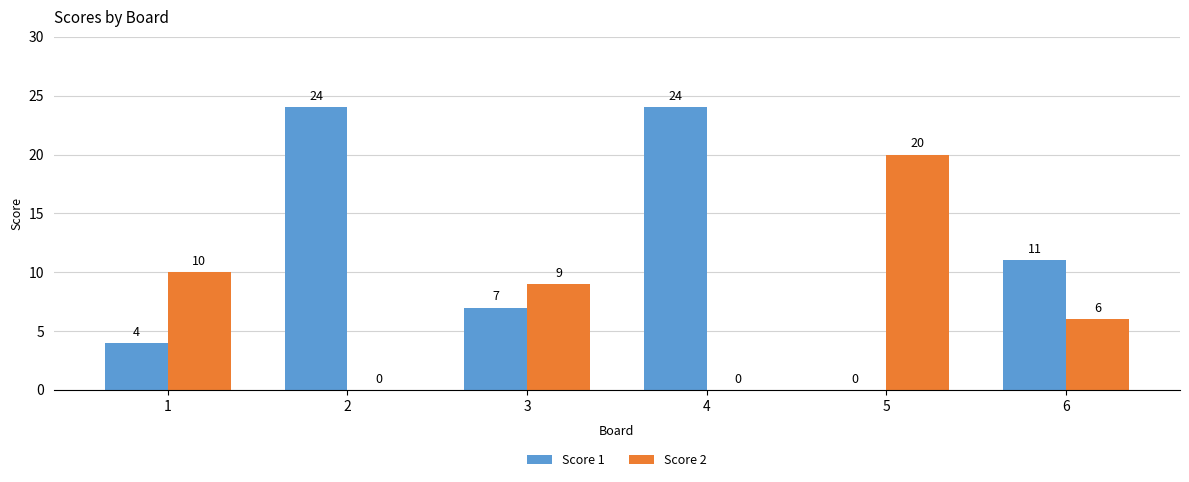

How many categories are shown in the chart?

6